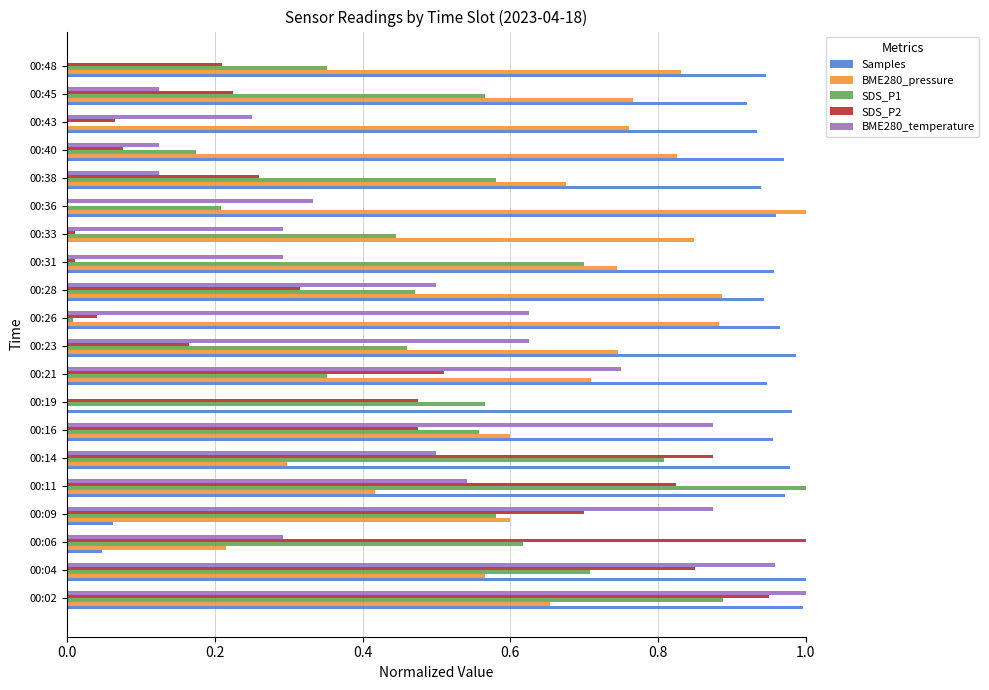

True or false: SDS_P2 has a value of 0.2 at 00:45.

True